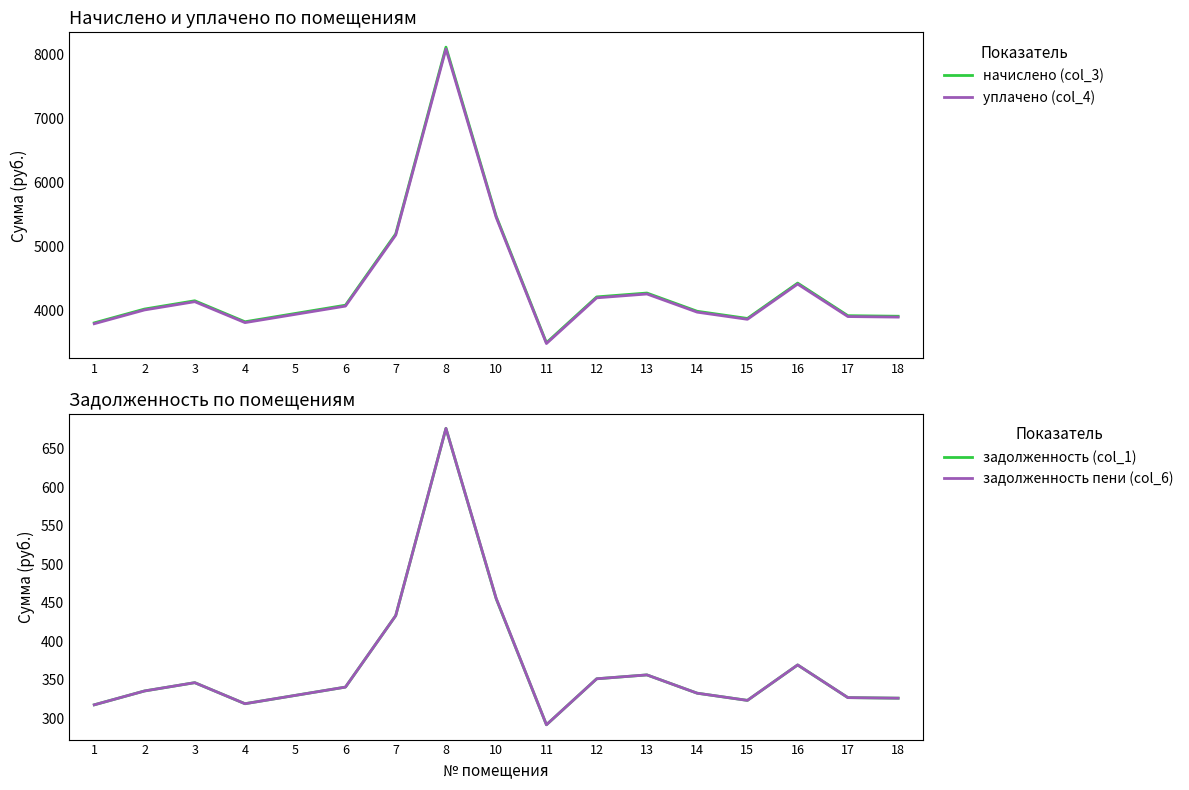

In начислено (col_3), how many points are lower than both neighbors (excluding endpoints)?

3